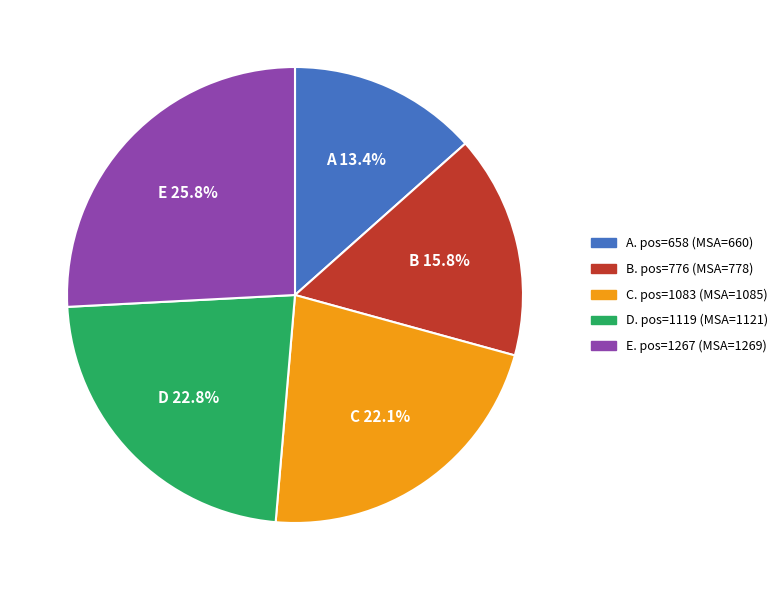

Do C. pos=1083 (MSA=1085) and A. pos=658 (MSA=660) together represent more than half of the pie?

No